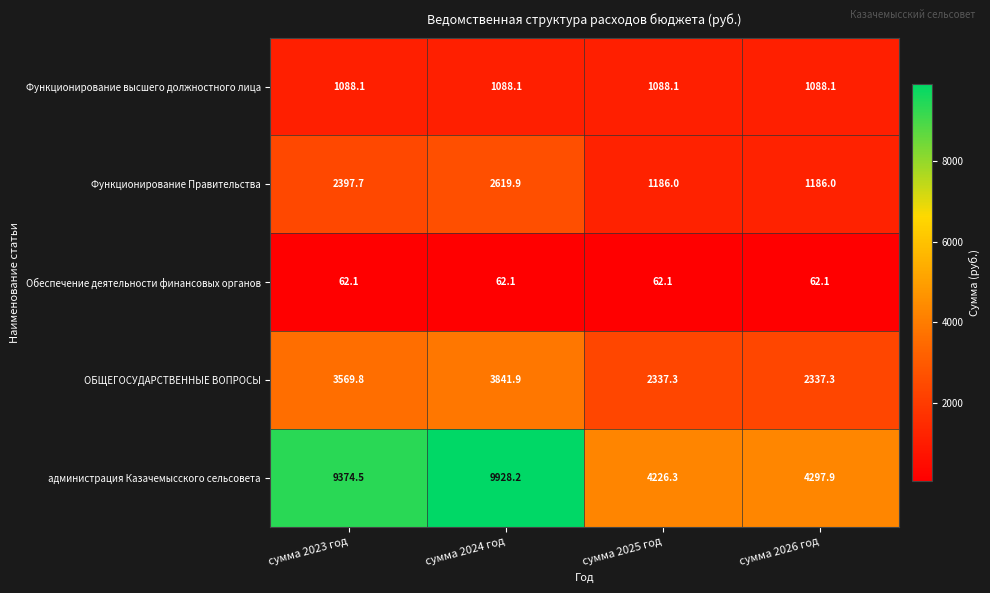

List the series in order of their peak value, highest first.

администрация Казачемысского сельсовета, ОБЩЕГОСУДАРСТВЕННЫЕ ВОПРОСЫ, Функционирование Правительства, Функционирование высшего должностного лица, Обеспечение деятельности финансовых органов